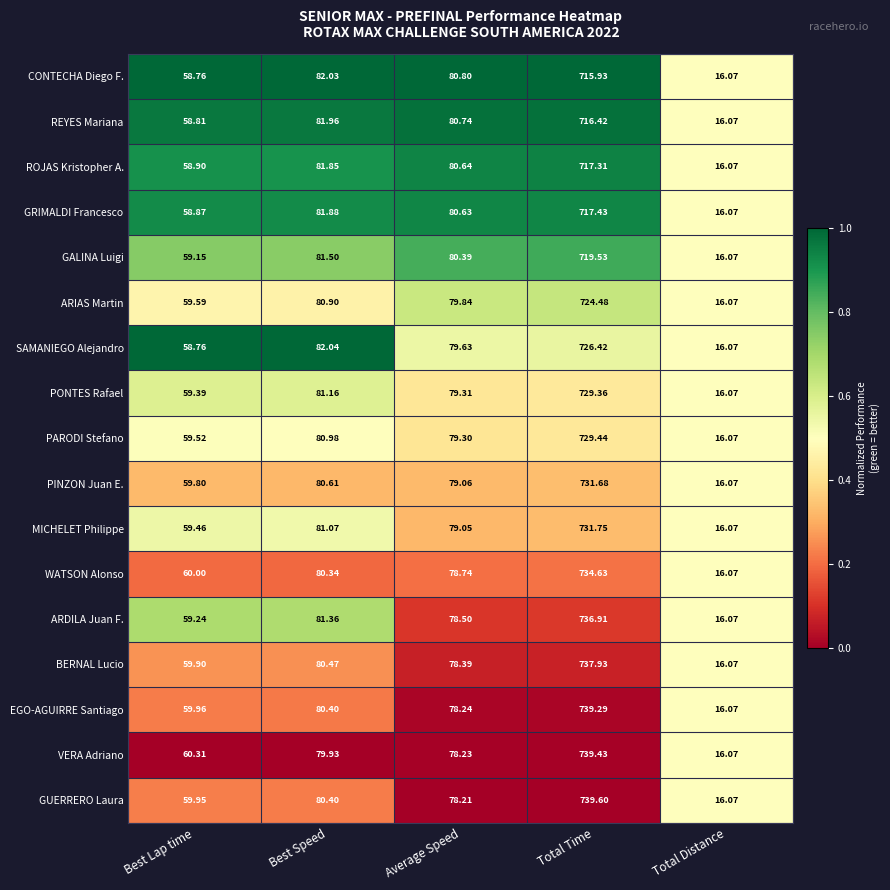

Which series changed the most between Best Speed and Average Speed?

ARDILA Juan F.